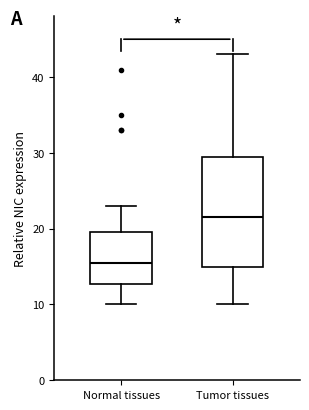

Reading left to right, transcribe this box plot: for each box, give where its median line is, the range the box spans, and where its two whiskers end, as read against the y-axis. The values are not printed on the chart, so give them approximately, as read against the axis.

Normal tissues: median 16, box 13 to 20, whiskers 10 to 23
Tumor tissues: median 22, box 15 to 30, whiskers 10 to 43